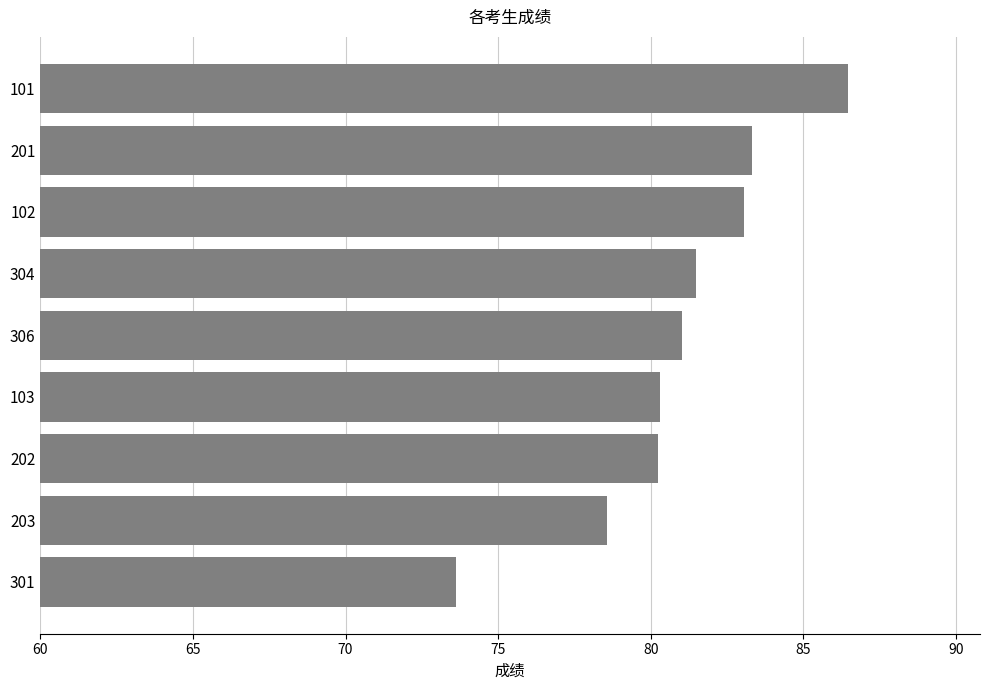

Which category has the lowest value across all series?

301